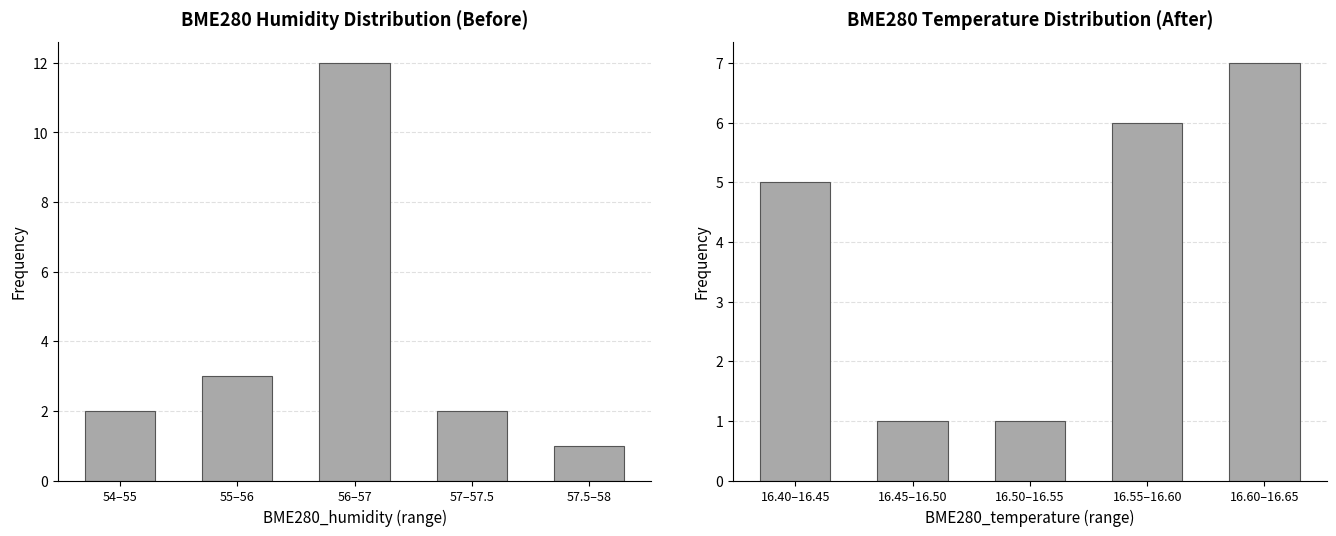

What is the difference between the second highest and second lowest values in the BME280_humidity series?

1